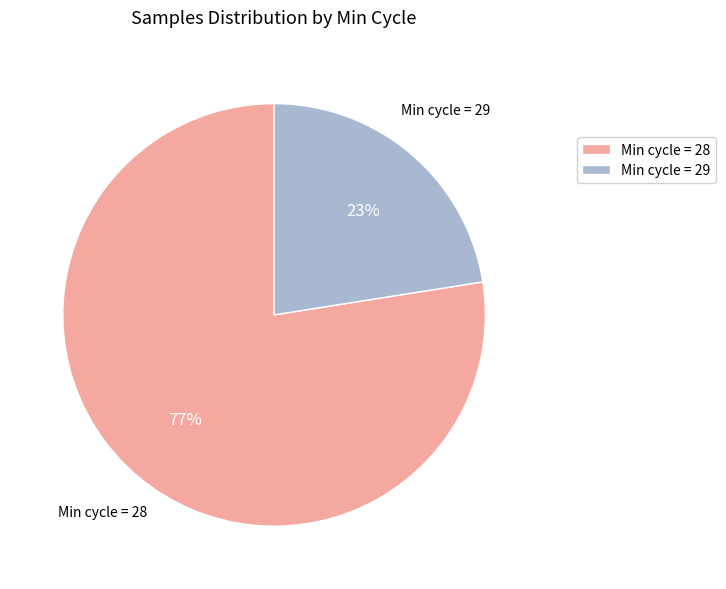

Is there any slice that represents more than half of the pie?

Yes